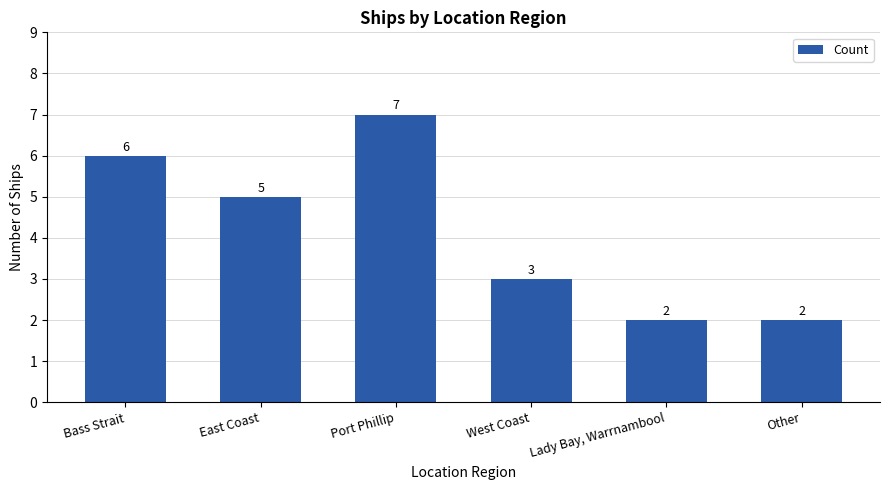

Count the values in the range 2 to 6.

5